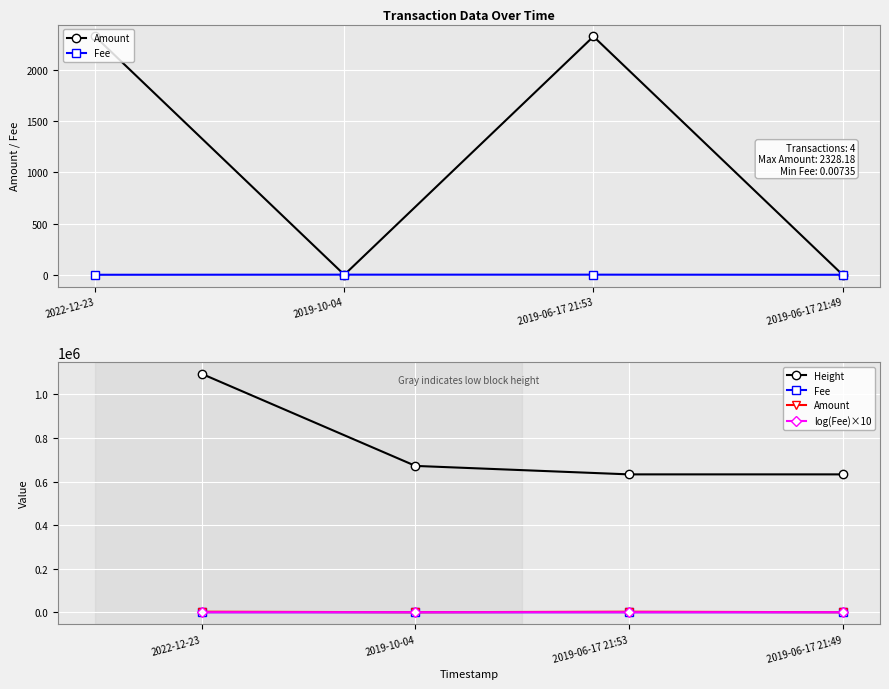

The Fee series shows 1.0 at 2019-06-17 21:53. True or false?

True